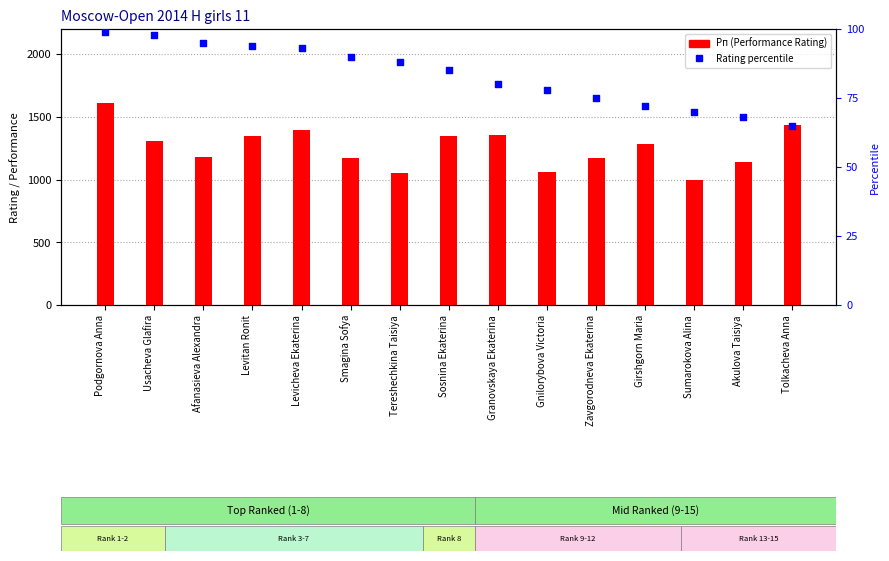

Is the value of Рп (Performance Rating) at Podgornova Anna greater than the value of Рейт. (Rating) percentile at Akulova Taisiya?

Yes